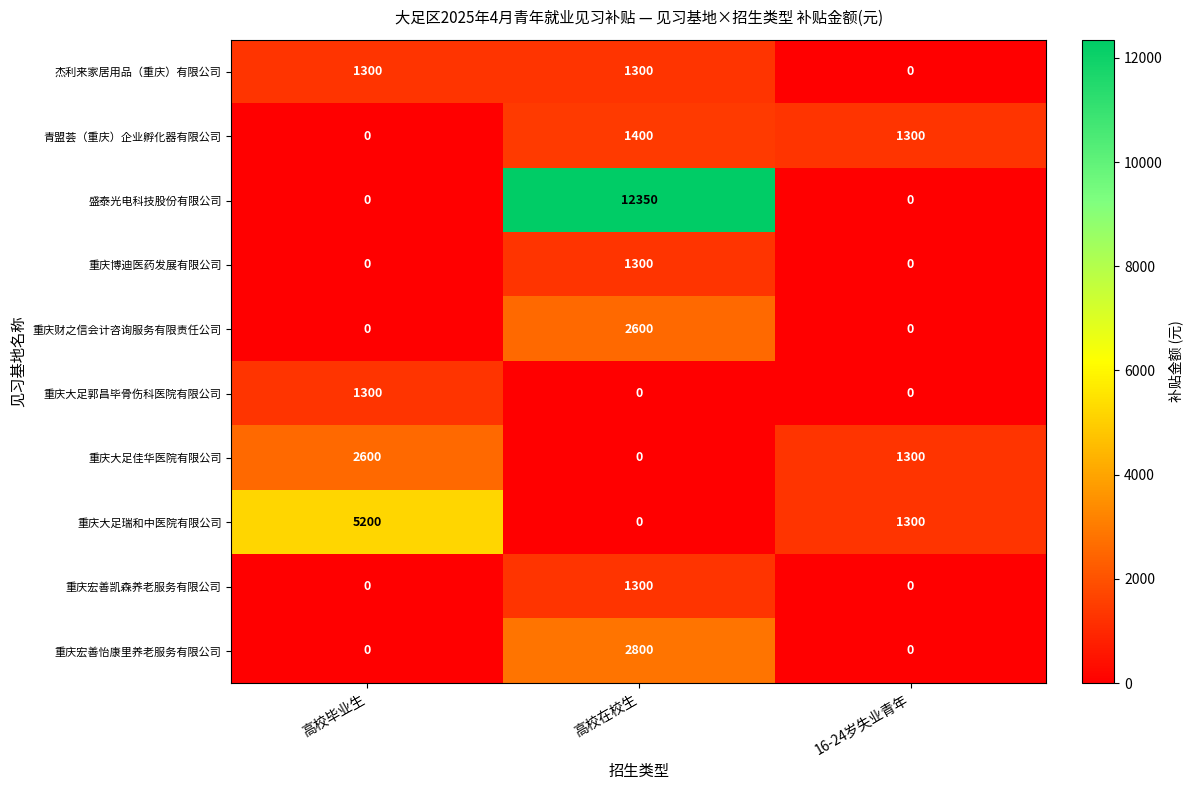

At which category is the sum across all series the highest?

高校在校生